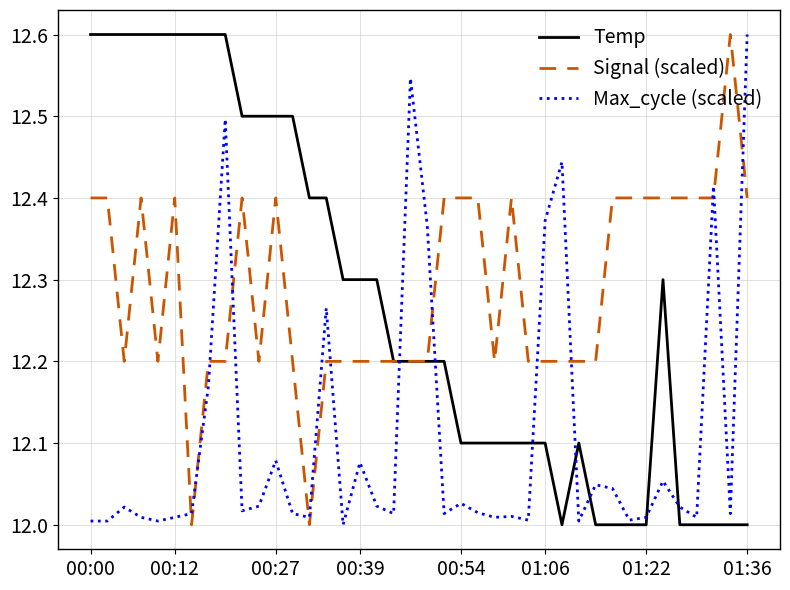

True or false: Max_cycle (scaled) and Signal (scaled) cross at least once.

True